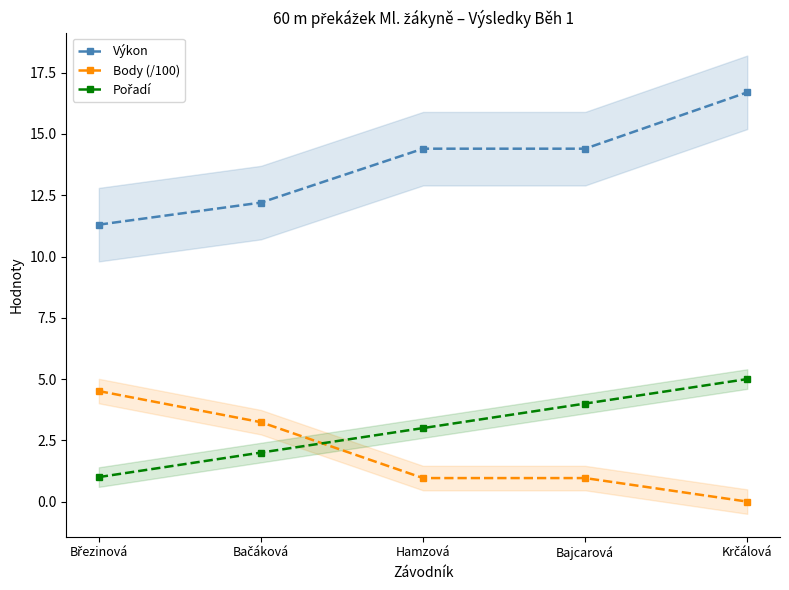

How many values in the Pořadí series are below 3?

2